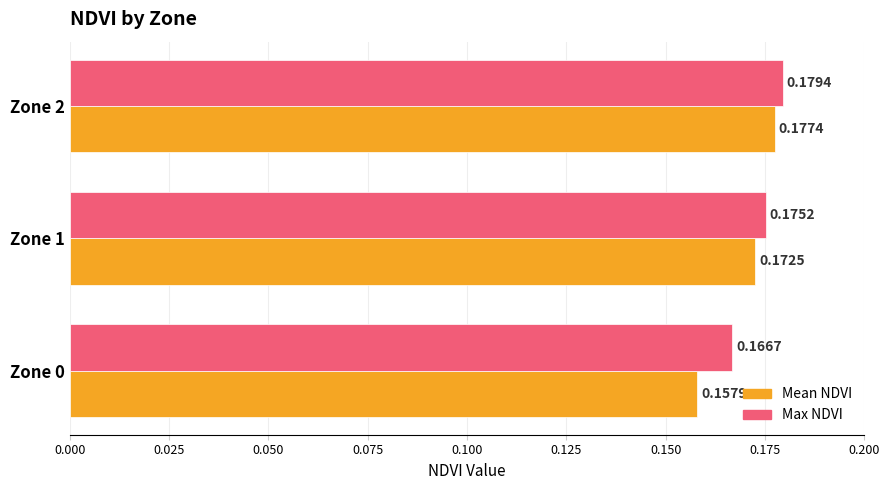

Which series has the largest total across all categories?

Max NDVI